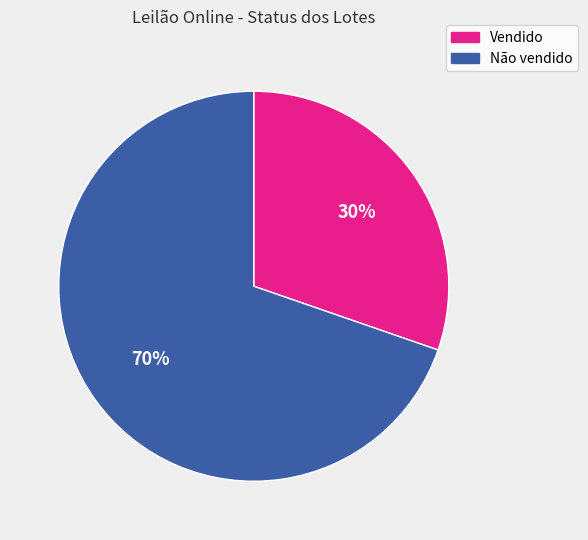

Is the sum of Não vendido and Vendido greater than half?

Yes